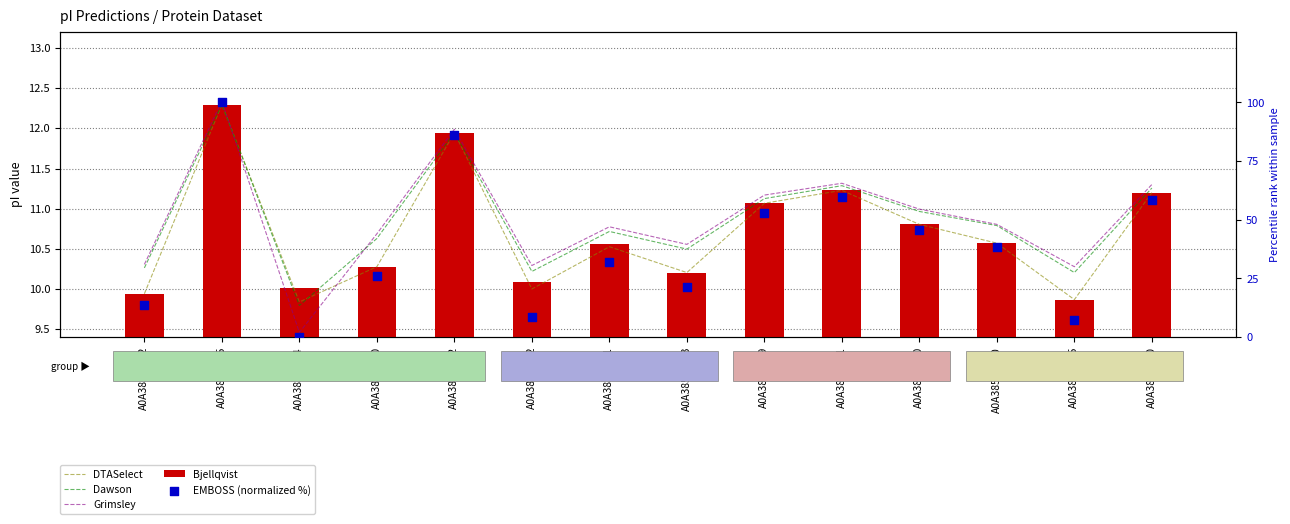

Which series contains the lowest Y value?

EMBOSS (normalized %)